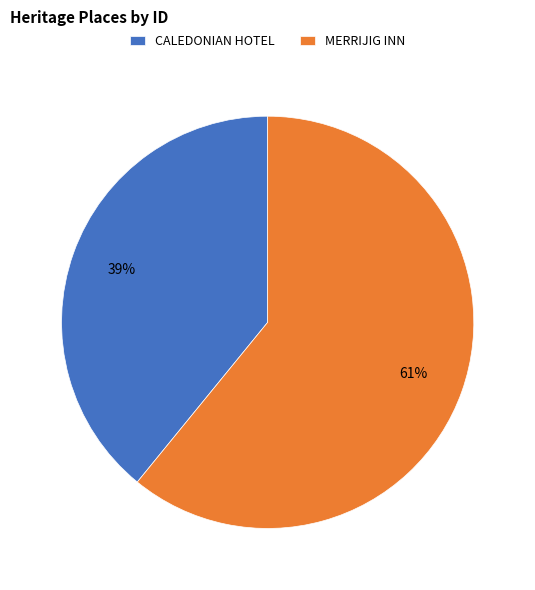

Approximately how many times larger is the value at MERRIJIG INN compared to CALEDONIAN HOTEL?

1.6